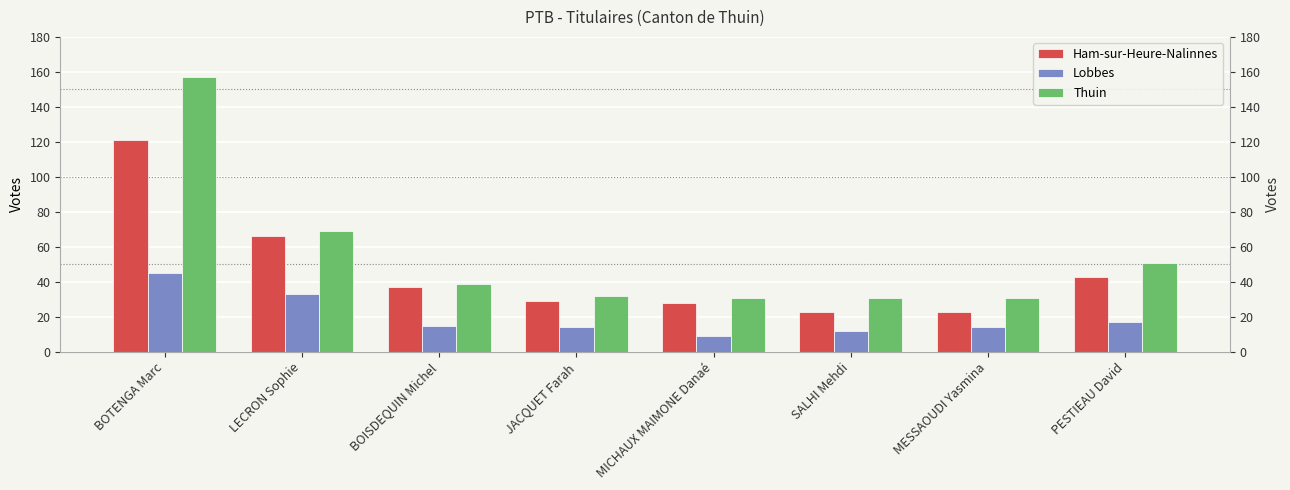

At which label does Thuin reach its minimum?

MICHAUX MAIMONE Danaé